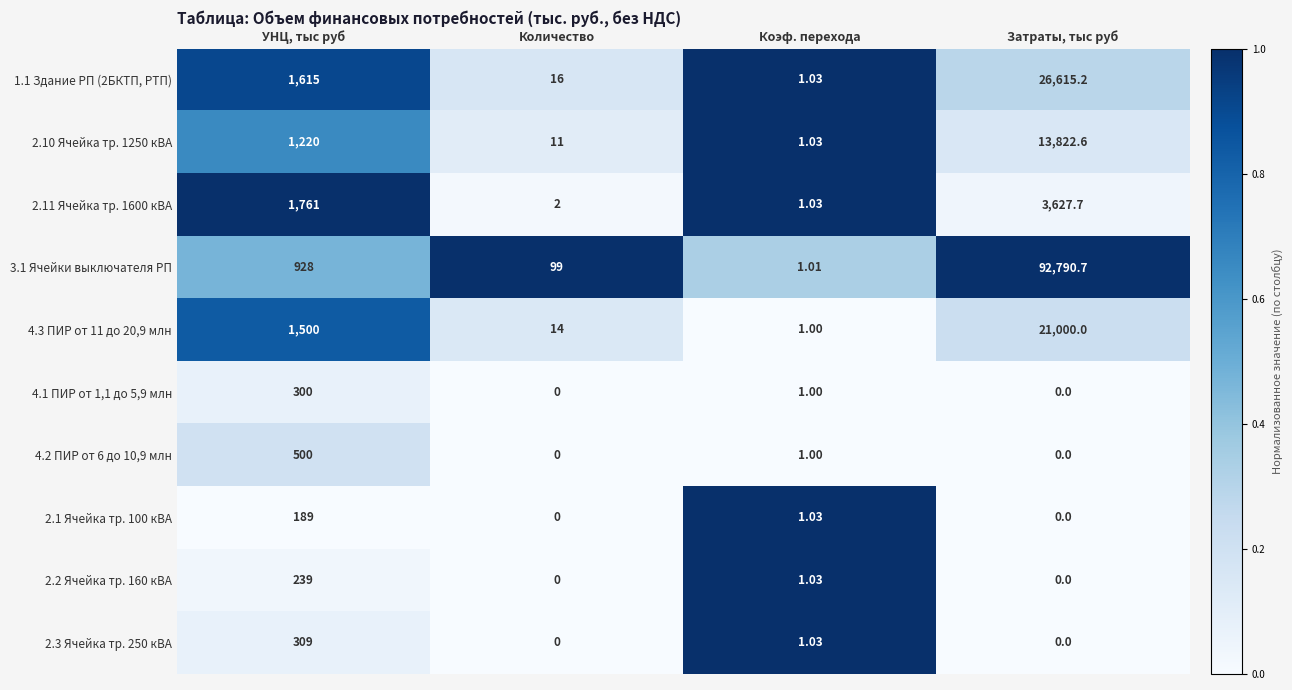

Which category has the lowest value in the 2.11 Ячейка тр. 1600 кВА series?

Коэф. перехода